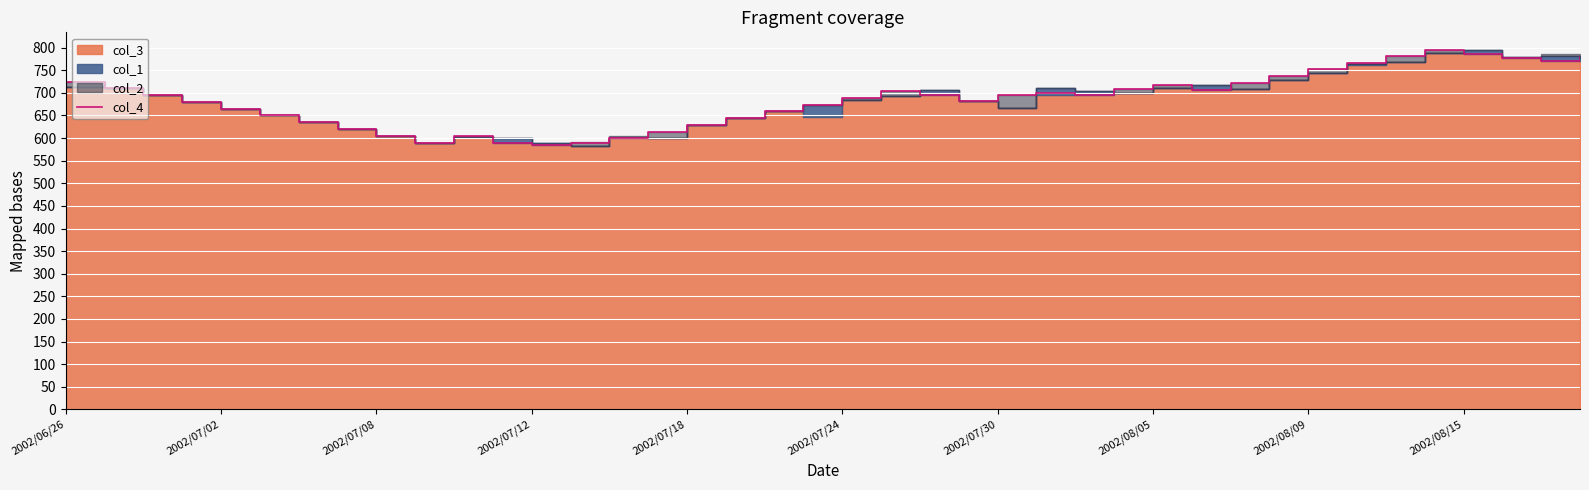

The value at 27 is 406. True or false?

False